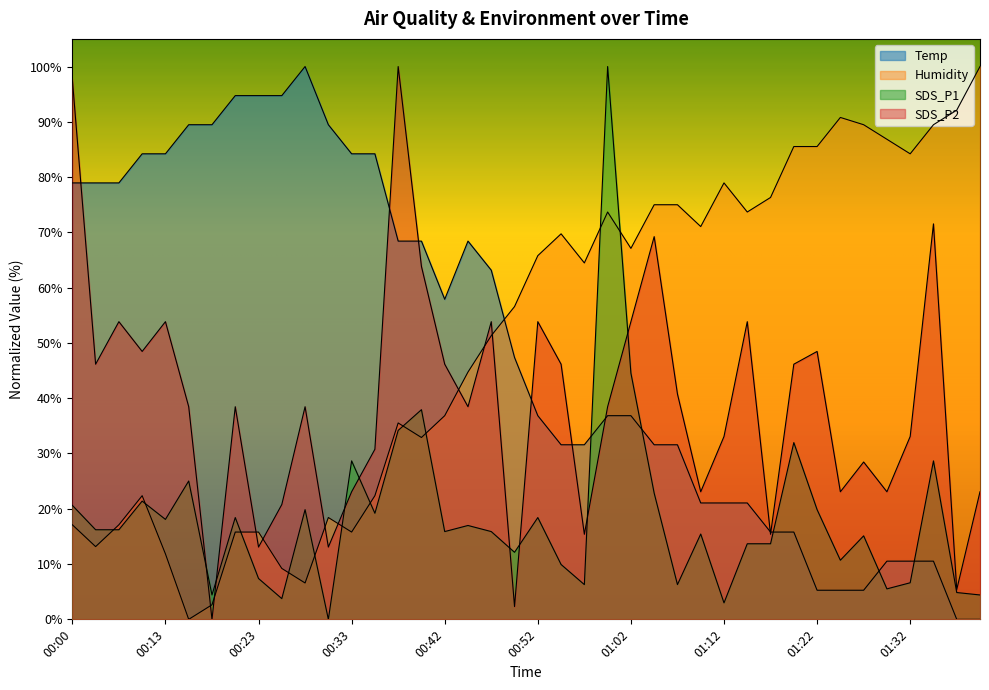

Between which two adjacent categories do Temp and SDS_P1 first intersect?

00:57 and 01:00